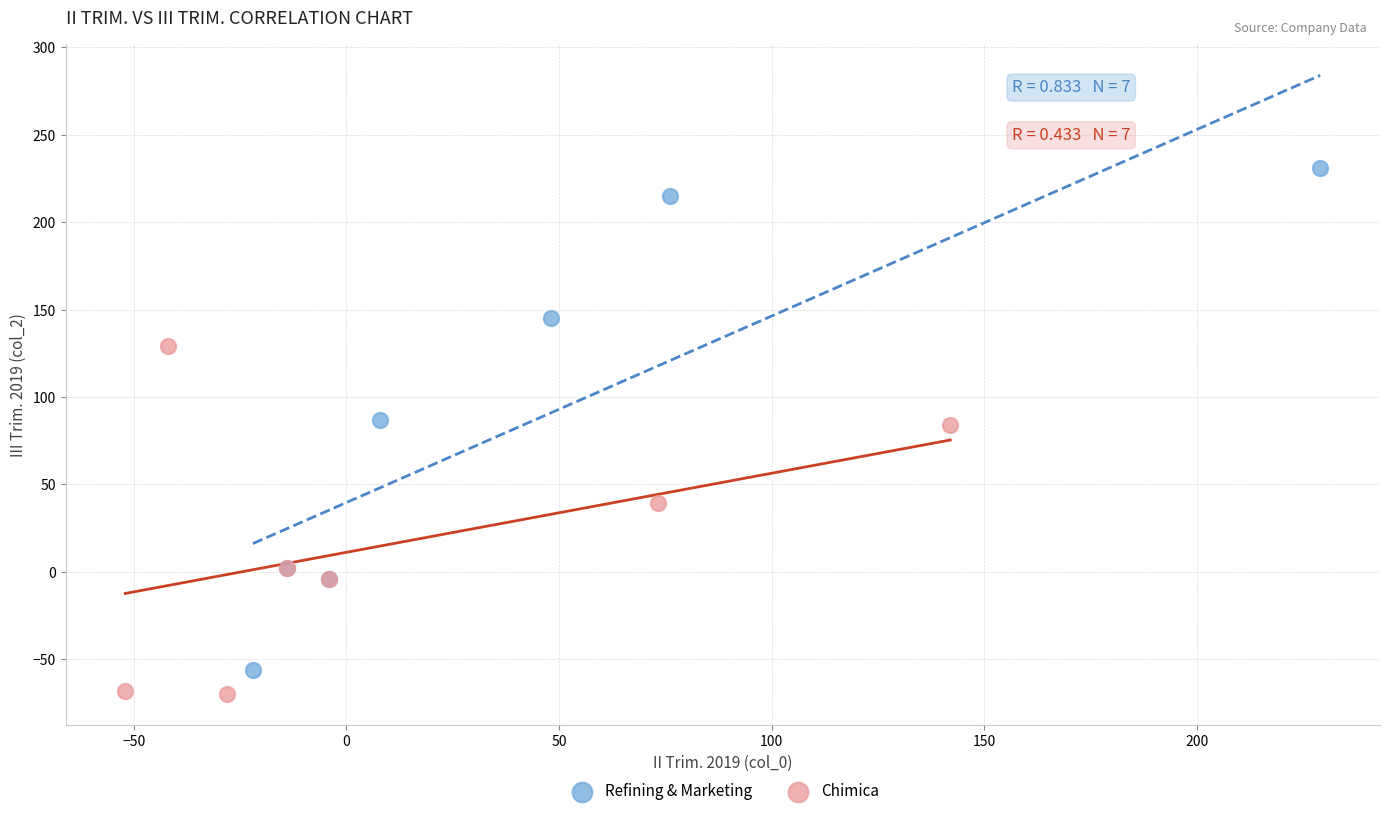

Which series contains the highest Y value?

Refining & Marketing